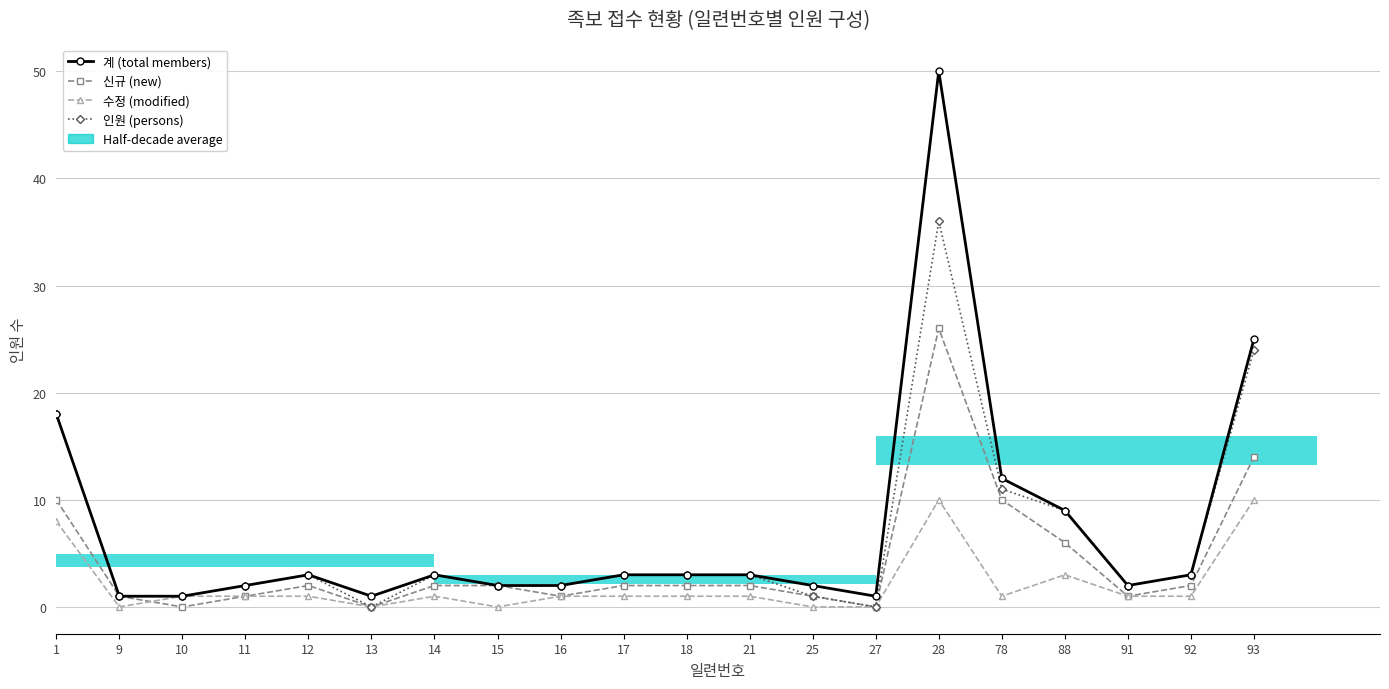

What is the spread (max minus min) of values at 18?

2